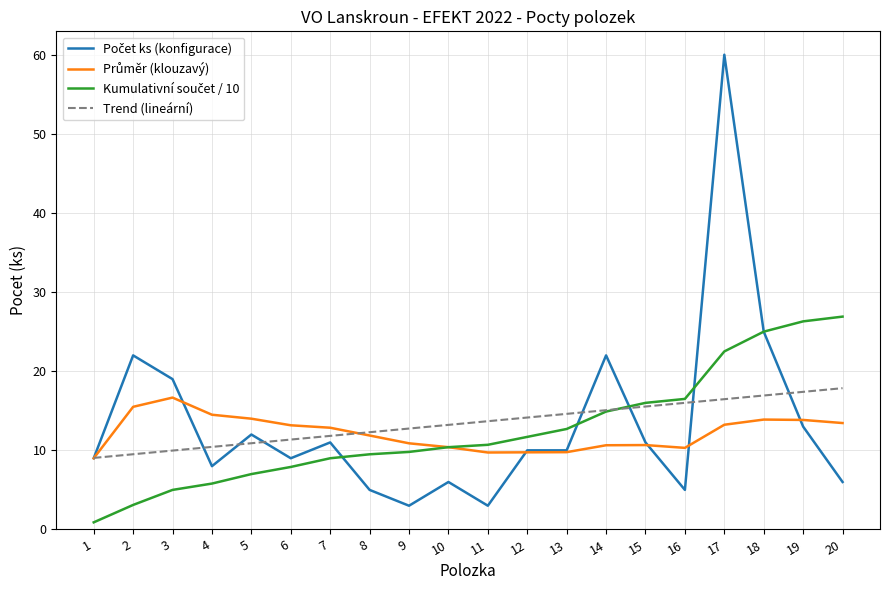

The value of Trend (lineární) at 15 is 15.5. True or false?

True